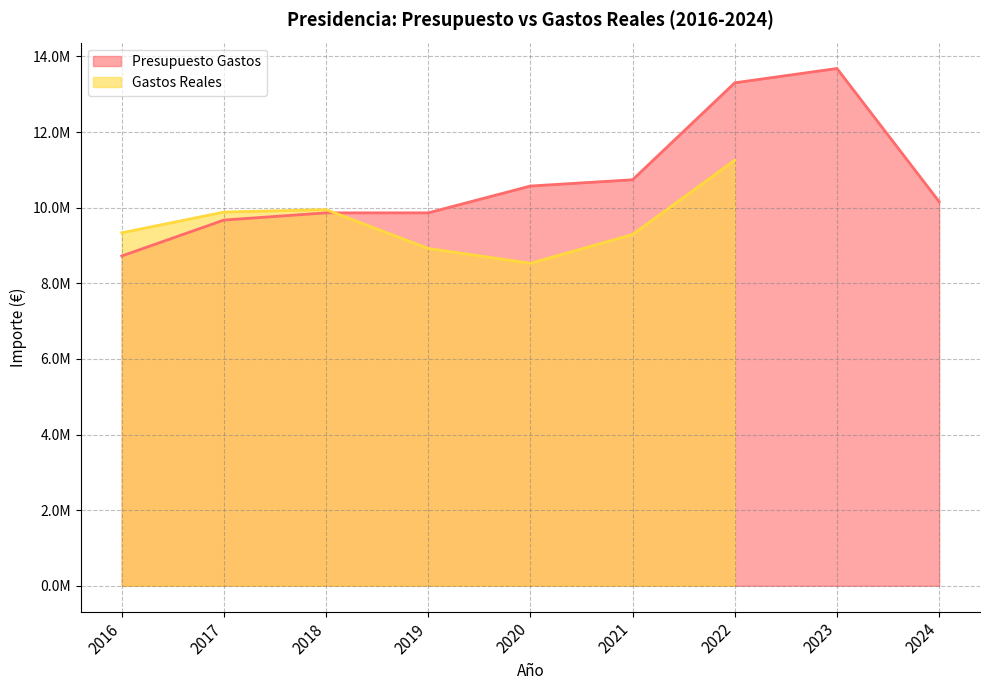

Approximately how many times larger is the value at 2017 compared to 2024?

1.0